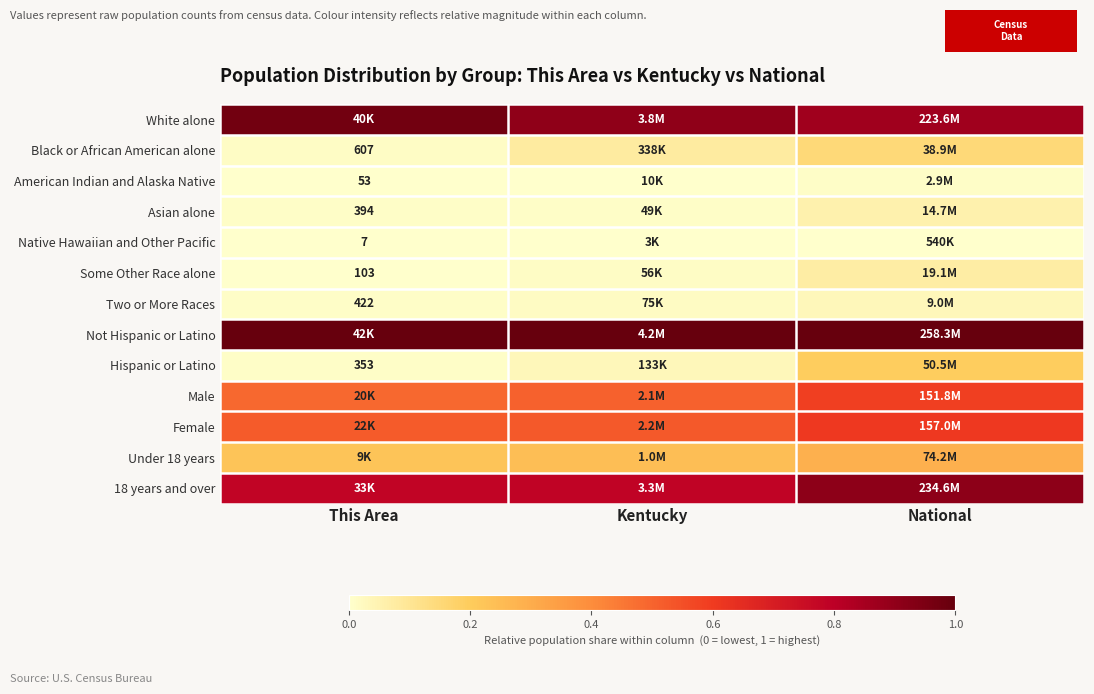

Is it true that Native Hawaiian and Other Pacific equals 0.0 at National?

True